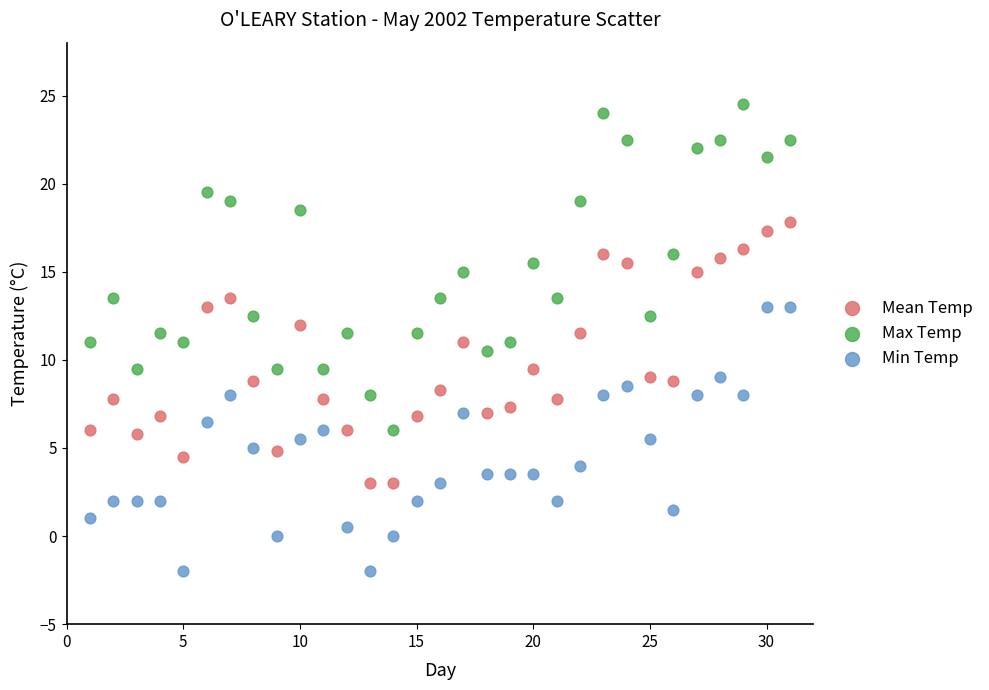

Which series contains the lowest Y value?

Min Temp